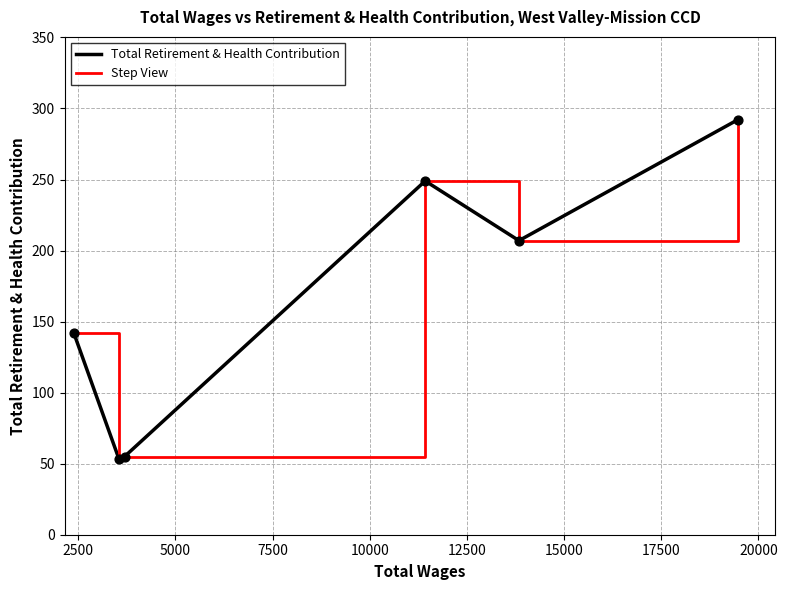

Which series has the largest total across all categories?

Total Retirement & Health Contribution